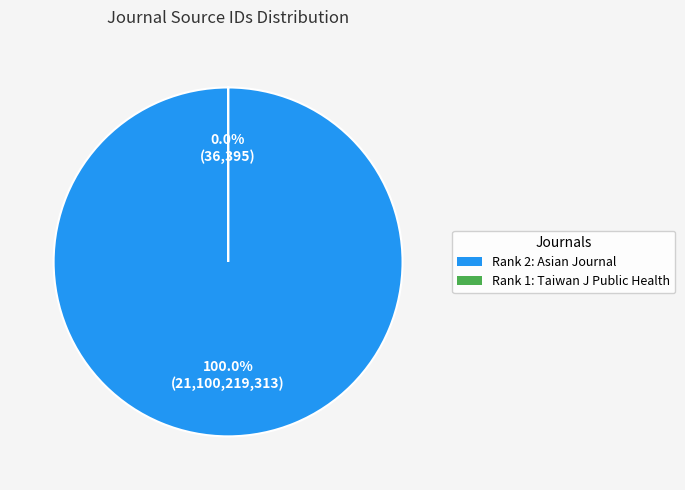

The Asian Journal of WTO and International Health Policy slice represents 100% of the pie. True or false?

True